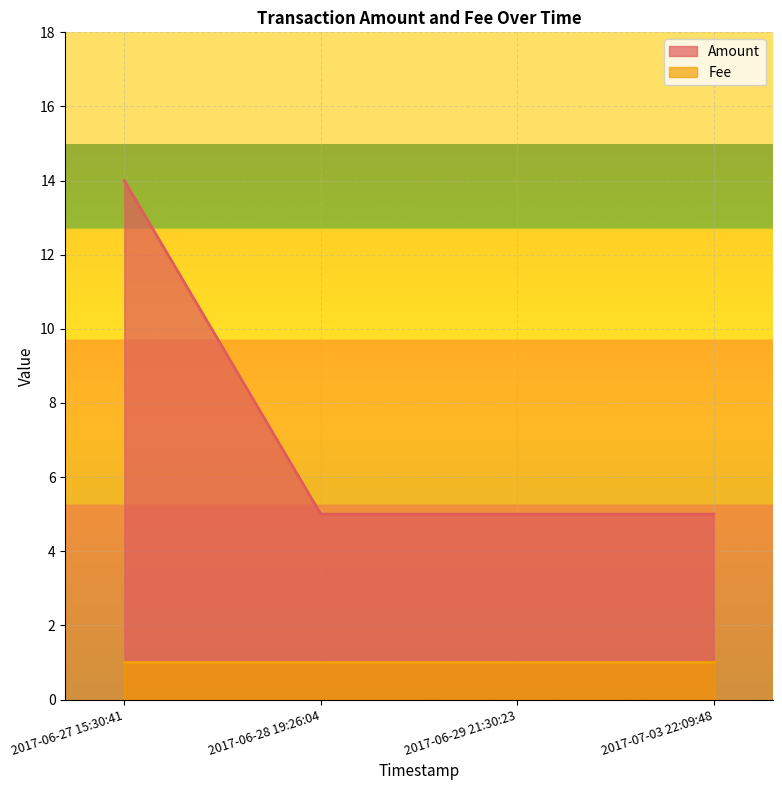

Reading left to right, what are all the values shown in this chart?

14	5	5	5